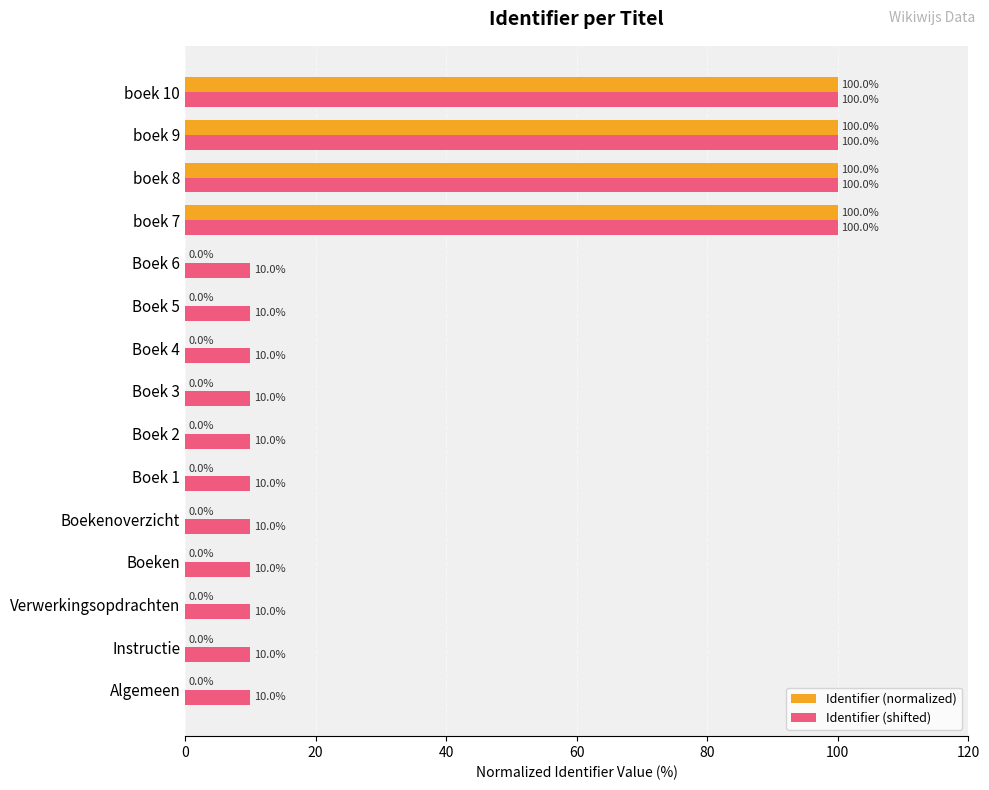

What is the maximum value for Identifier (shifted)?

100.0